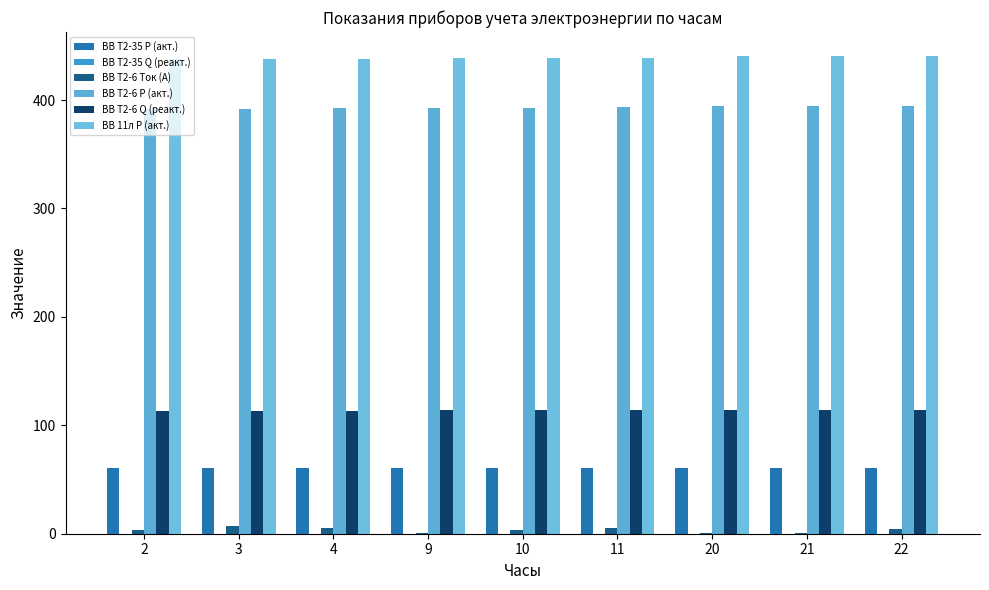

Reading right to left, extract all data points from this chart.

ВВ Т2-35 Р (акт.): 60.5	60.5	60.5	60.5	60.5	60.5	60.5	60.5	60.5
ВВ Т2-35 Q (реакт.): 0.0	0.0	0.0	0.0	0.0	0.0	0.0	0.0	0.0
ВВ Т2-6 Ток (А): 4.0	1.0	1.0	5.0	3.0	1.0	5.0	7.0	3.0
ВВ Т2-6 Р (акт.): 394.8	394.6	394.5	393.2	393.0	392.8	392.2	392.2	392.1
ВВ Т2-6 Q (реакт.): 114.2	114.1	114.1	113.8	113.7	113.7	113.5	113.5	113.5
ВВ 11л Р (акт.): 440.7	440.5	440.3	438.8	438.6	438.4	437.7	437.6	437.5